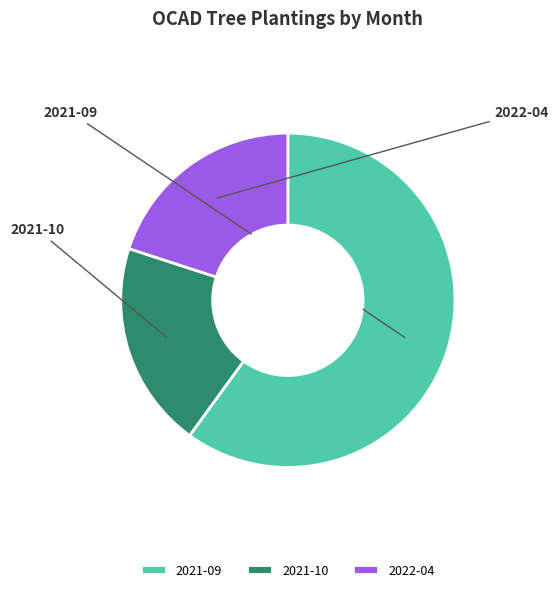

What is the ratio of the value at 2021-09 to the value at 2021-10?

3.0